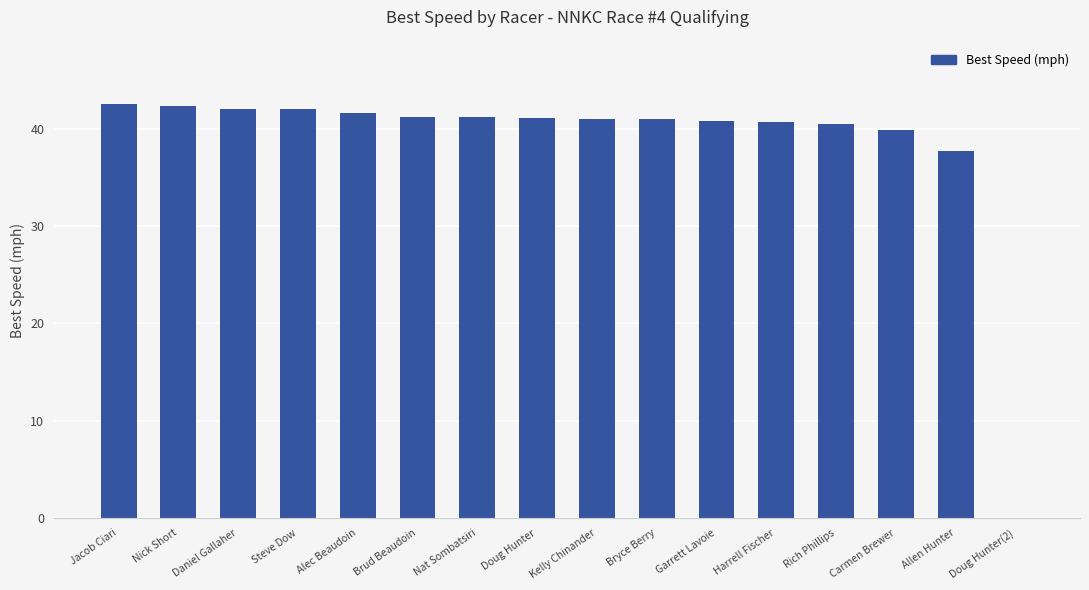

Which has a higher value, Steve Dow or Allen Hunter?

Steve Dow